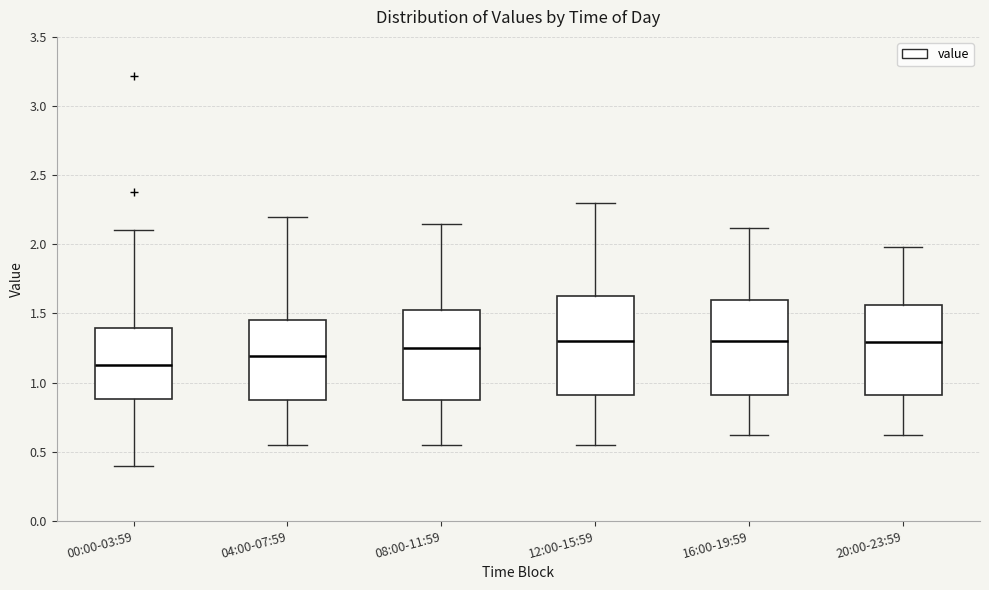

Reading left to right, transcribe this box plot: for each box, give where its median line is, the range the box spans, and where its two whiskers end, as read against the y-axis. The values are not printed on the chart, so give them approximately, as read against the axis.

00:00-03:59: median 1.15, box 0.90 to 1.40, whiskers 0.40 to 2.10
04:00-07:59: median 1.20, box 0.85 to 1.45, whiskers 0.55 to 2.20
08:00-11:59: median 1.25, box 0.85 to 1.55, whiskers 0.55 to 2.15
12:00-15:59: median 1.30, box 0.90 to 1.65, whiskers 0.55 to 2.30
16:00-19:59: median 1.30, box 0.90 to 1.60, whiskers 0.60 to 2.10
20:00-23:59: median 1.30, box 0.90 to 1.55, whiskers 0.60 to 2.00